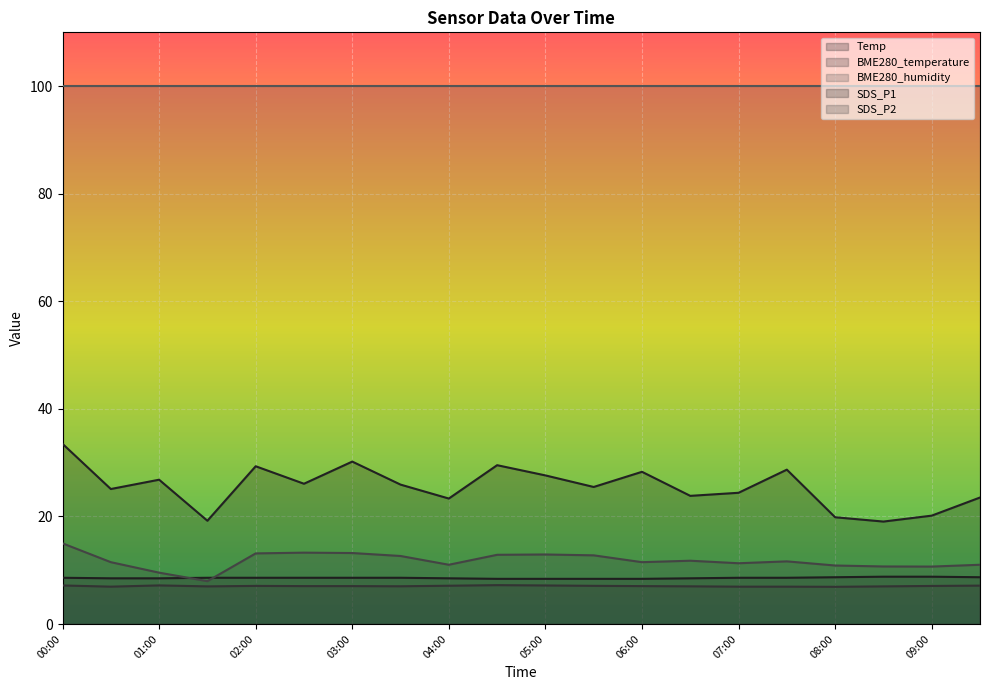

How many intersections are there between SDS_P2 and Temp?

2